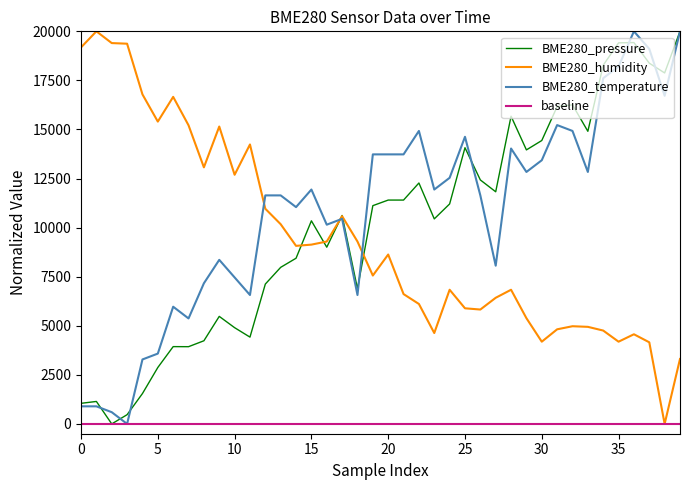

What is the maximum value shown in the chart?

20000.0